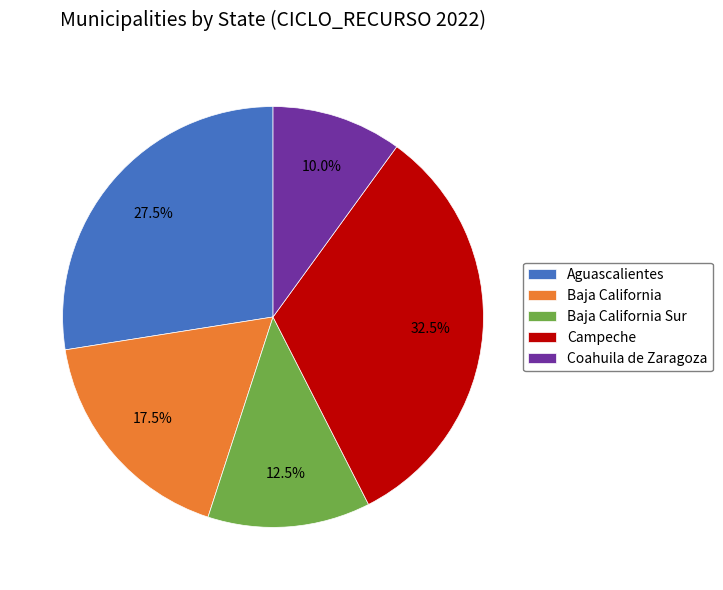

To the nearest percent, what is the combined percentage of Baja California and Coahuila de Zaragoza?

28%